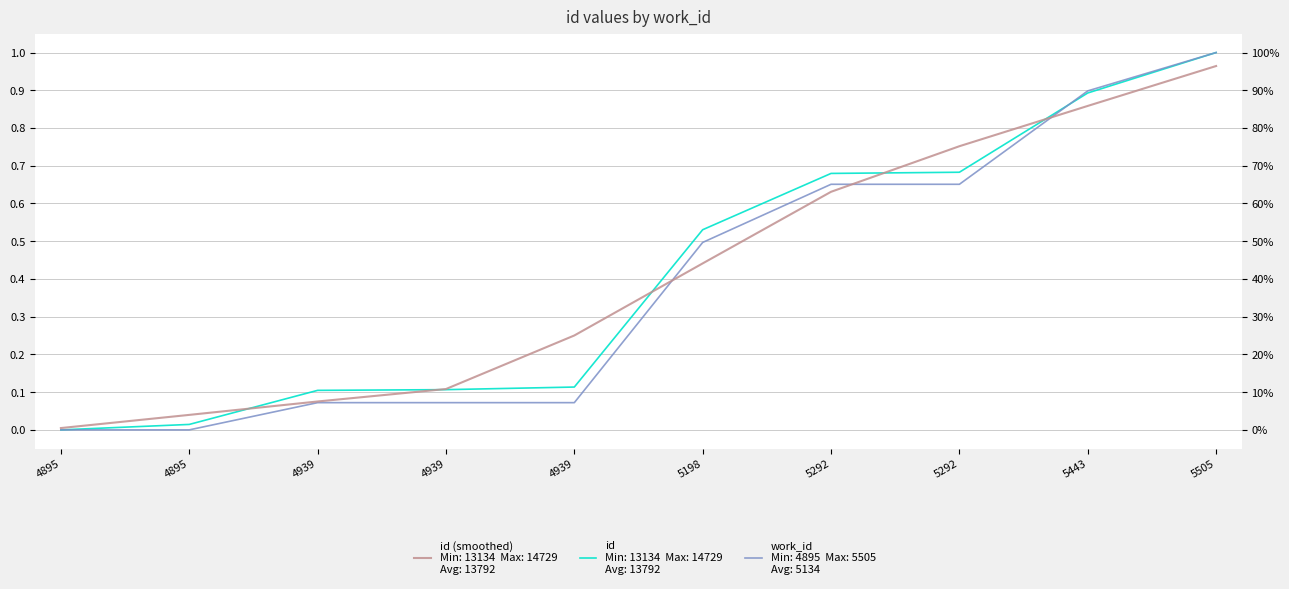

How many lines are shown in the chart?

3